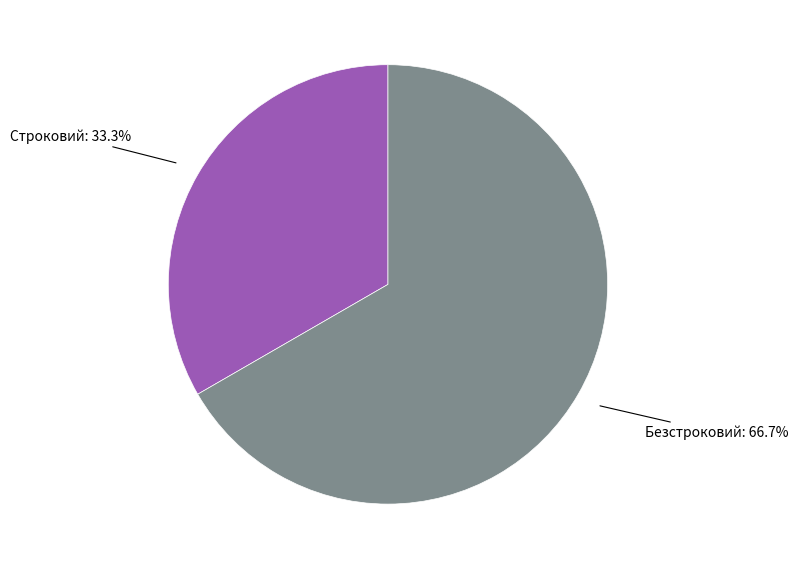

What is the largest slice in the pie chart?

Безстроковий